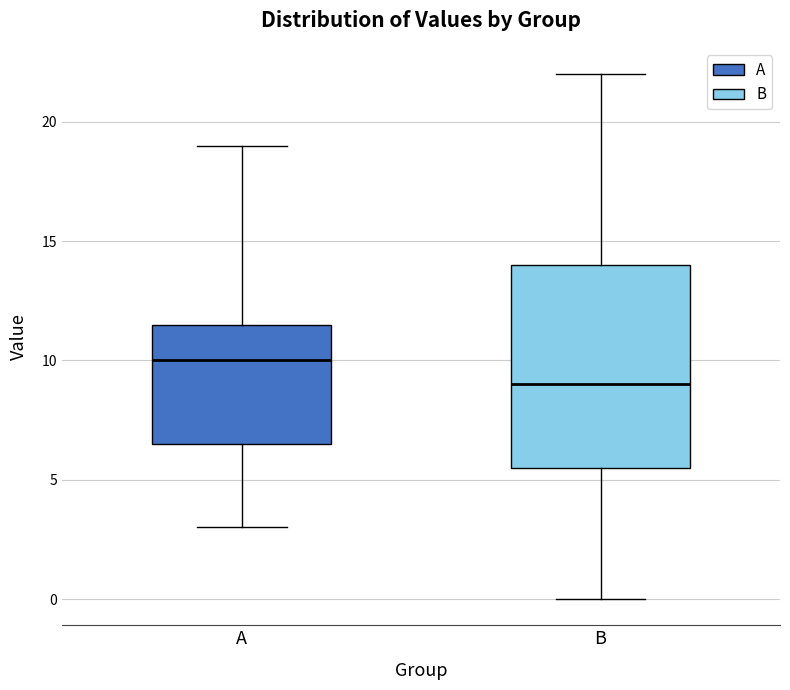

Reading left to right, transcribe this box plot: for each box, give where its median line is, the range the box spans, and where its two whiskers end, as read against the y-axis. The values are not printed on the chart, so give them approximately, as read against the axis.

A: median 10.0, box 6.5 to 11.5, whiskers 3.0 to 19.0
B: median 9.0, box 5.5 to 14.0, whiskers 0.0 to 22.0